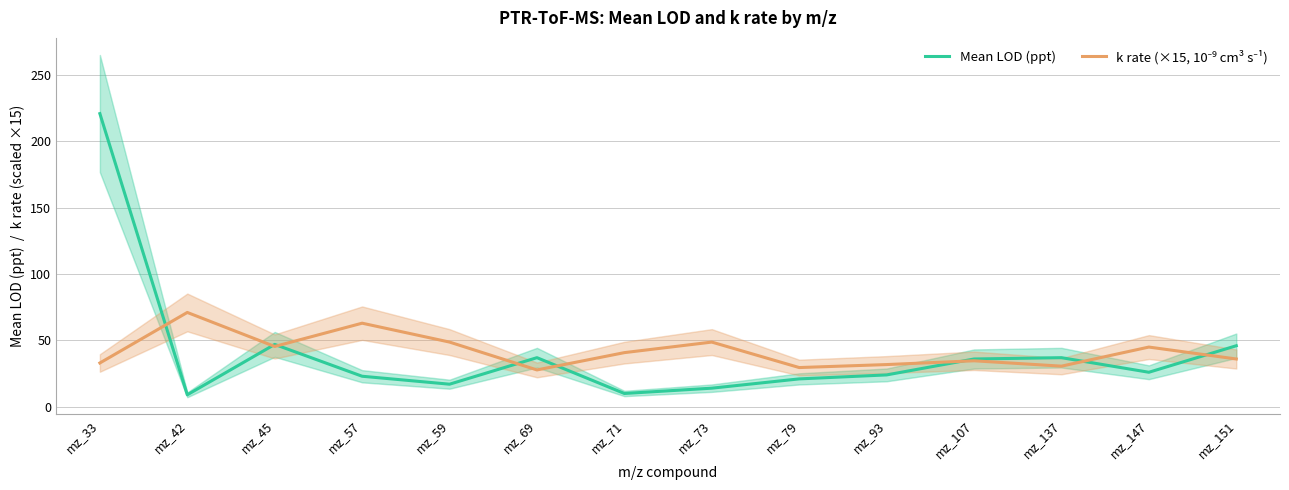

What value does the Mean LOD (ppt) series have at mz_93?

24.0